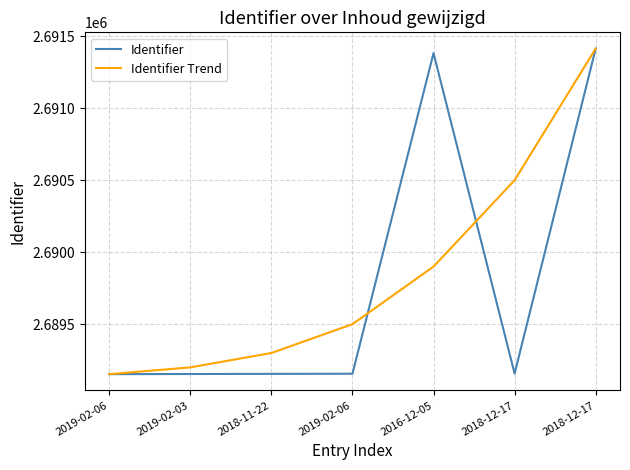

What are all the series names shown in the legend?

Identifier, Identifier Trend